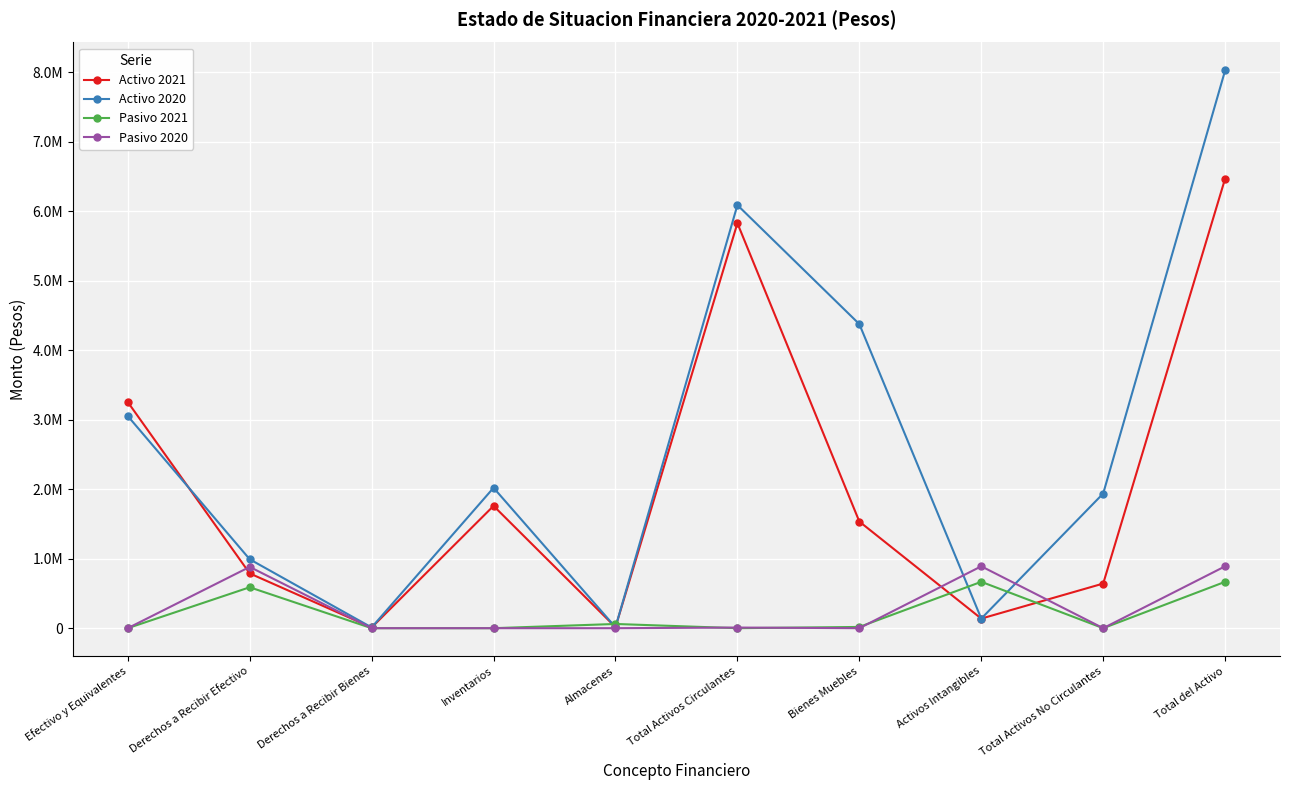

Does the chart have visible grid lines?

Yes